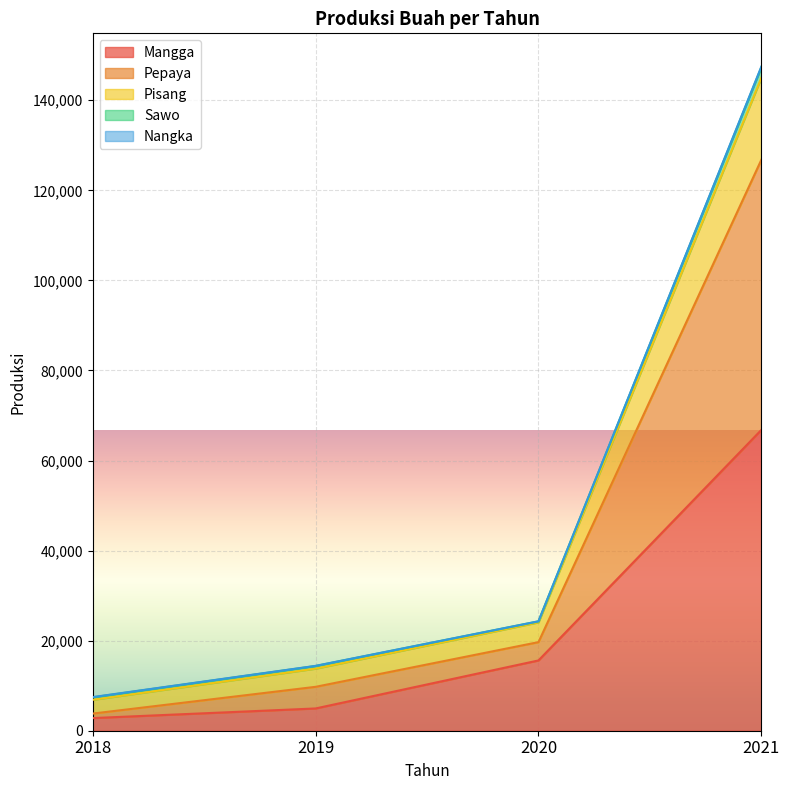

Does the chart display data point markers on the line(s)?

No